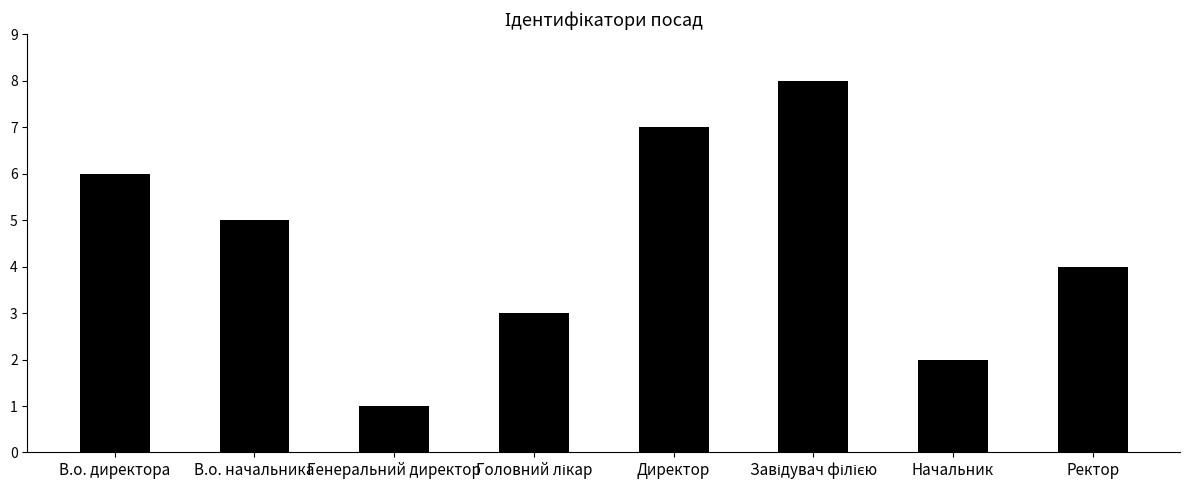

Between Ректор and В.о. начальника, which is larger?

В.о. начальника